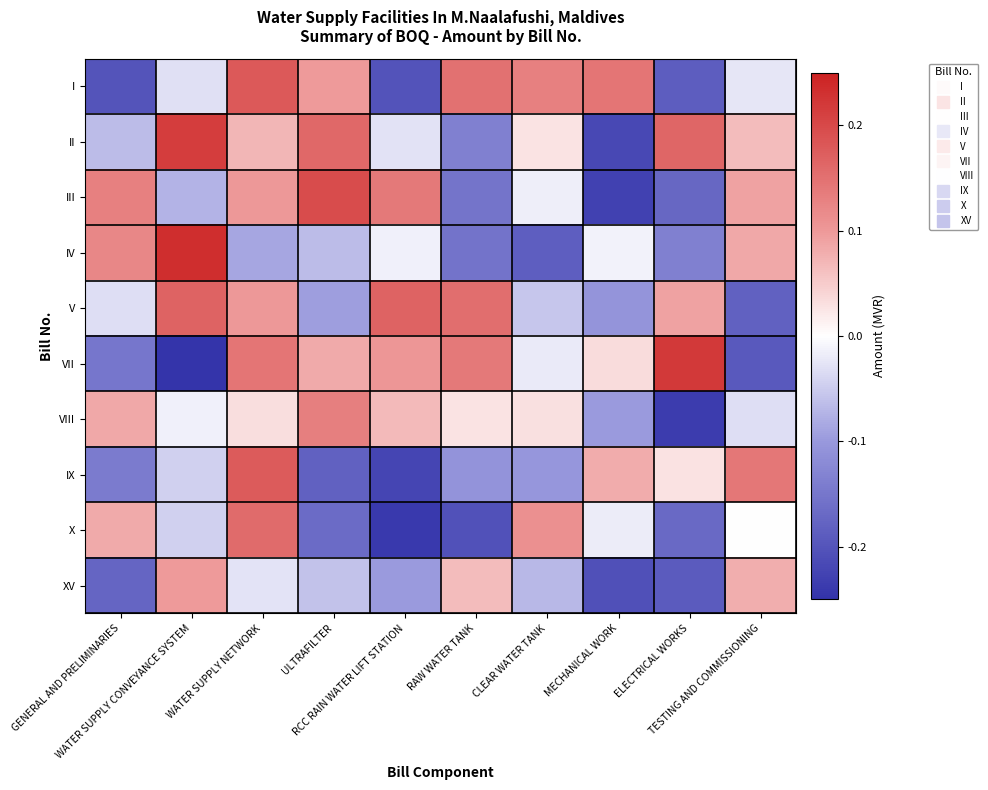

Count the number of categories in the chart.

10